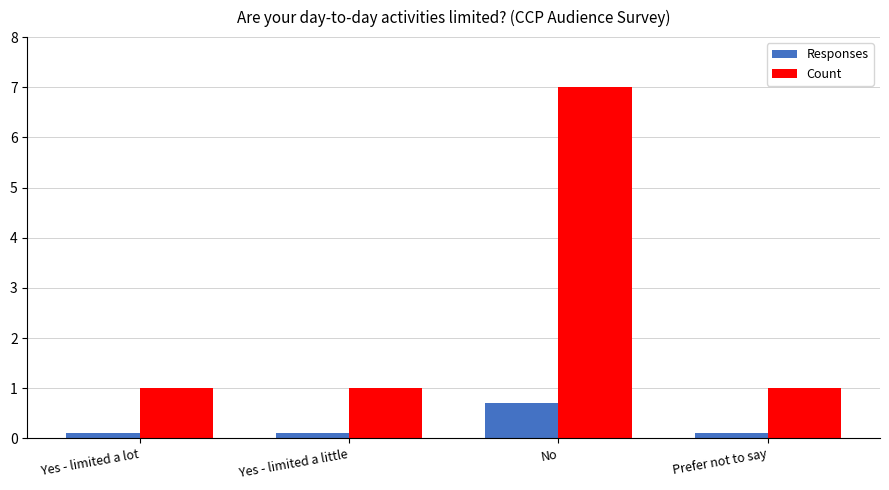

What is the value of the Responses bar at the 2nd from the left?

0.1